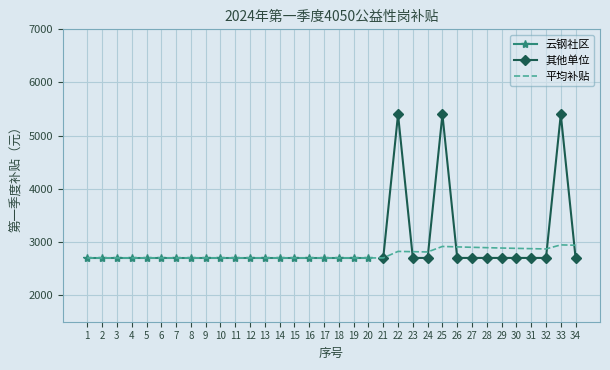

What is the value of the 其他单位 point at the 13th from the left?

5400